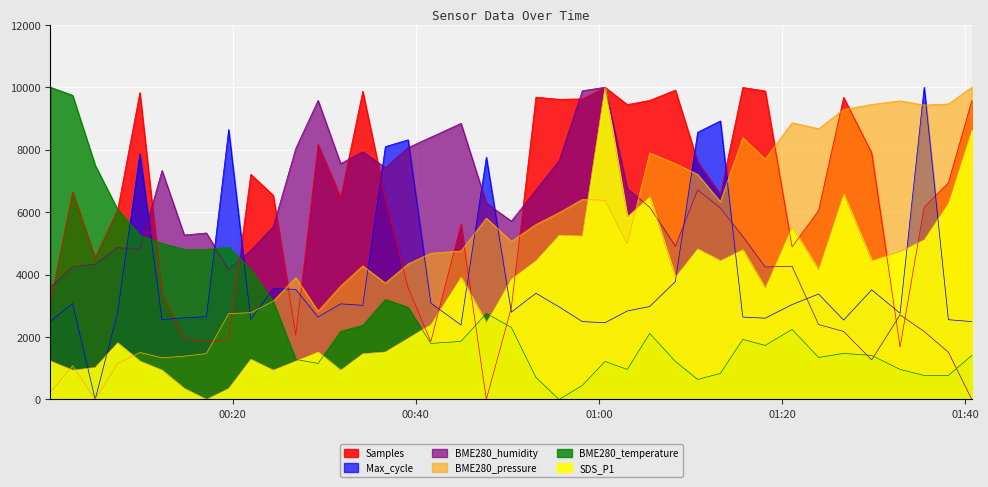

What is the average value of the Samples series?

6371.8